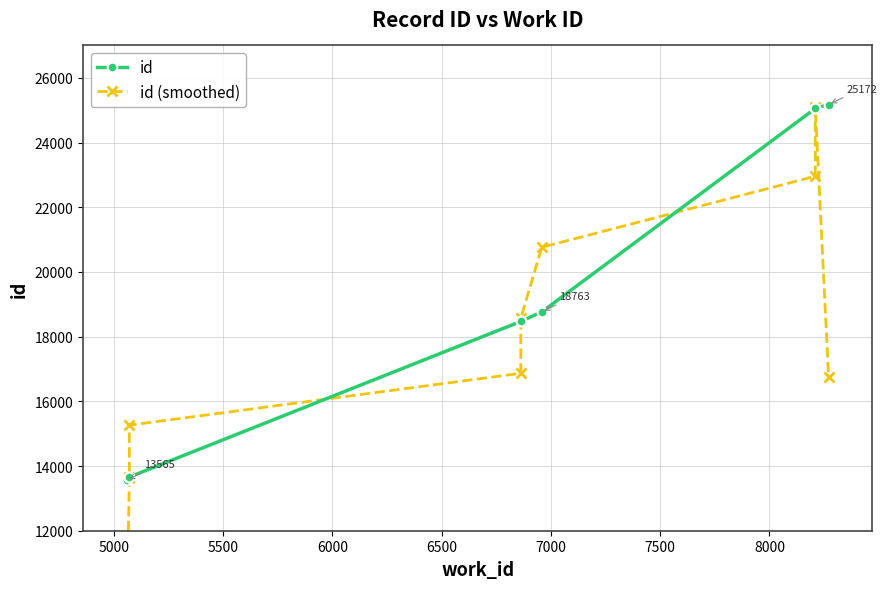

Is it true that id equals 42800.6 at 9?

False